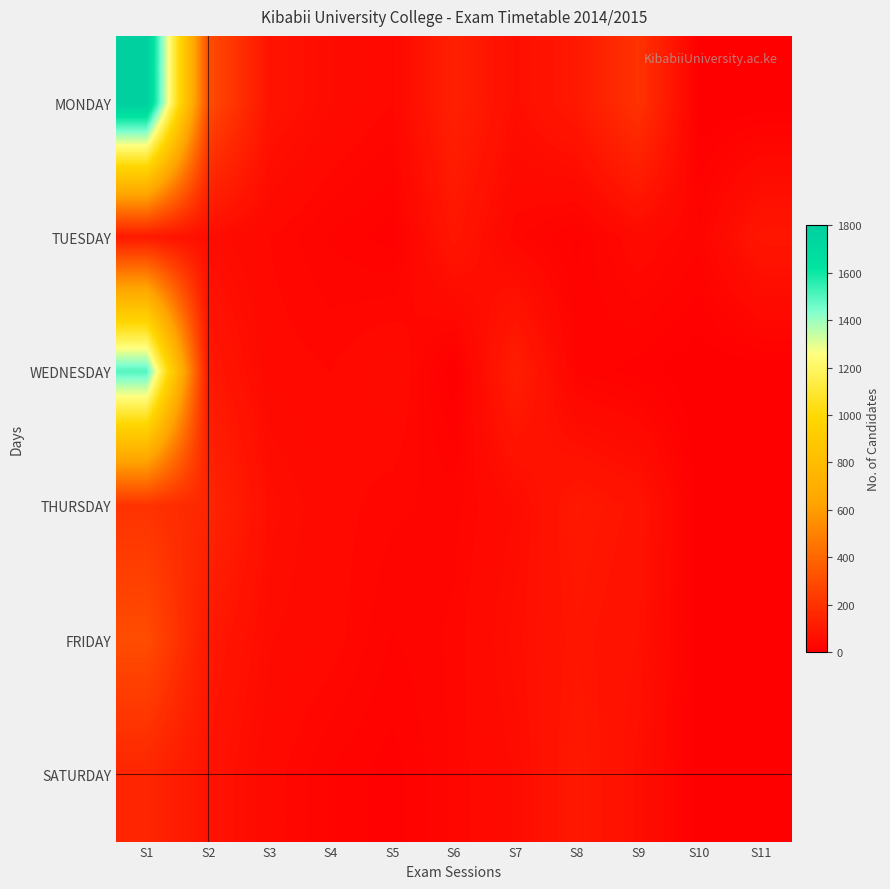

Reading left to right, list all the values displayed in this chart.

MONDAY: S1=1800	S2=300	S3=80	S4=50	S5=35	S6=130	S7=60	S8=100	S9=200	S10=0	S11=0
TUESDAY: S1=100	S2=55	S3=35	S4=20	S5=10	S6=90	S7=30	S8=12	S9=45	S10=23	S11=90
WEDNESDAY: S1=1500	S2=100	S3=40	S4=35	S5=50	S6=0	S7=120	S8=20	S9=10	S10=0	S11=0
THURSDAY: S1=200	S2=150	S3=60	S4=40	S5=30	S6=25	S7=50	S8=100	S9=80	S10=0	S11=0
FRIDAY: S1=300	S2=100	S3=50	S4=40	S5=20	S6=30	S7=60	S8=90	S9=70	S10=0	S11=0
SATURDAY: S1=150	S2=80	S3=40	S4=20	S5=10	S6=30	S7=50	S8=100	S9=60	S10=0	S11=0